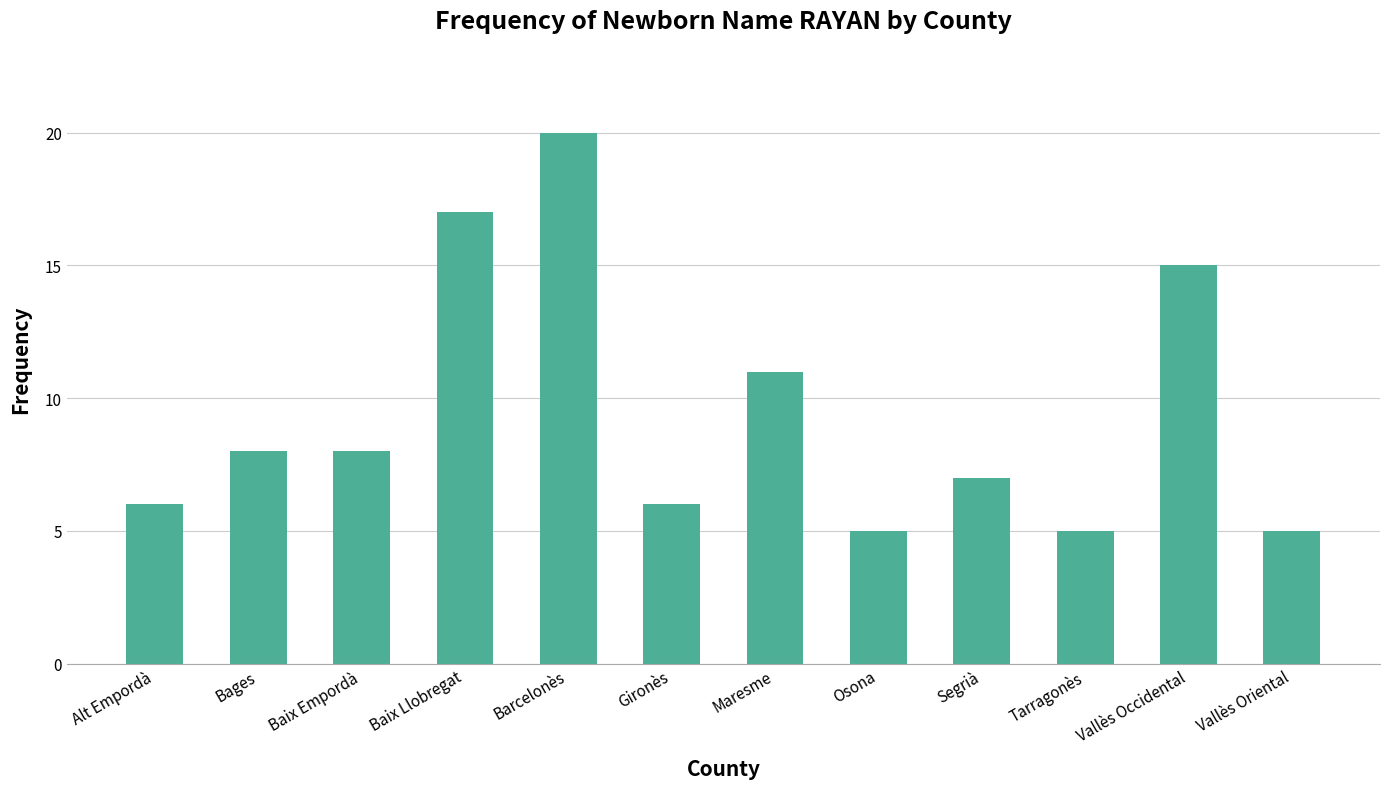

Reading right to left, list all the values displayed in this chart.

5	15	5	7	5	11	6	20	17	8	8	6